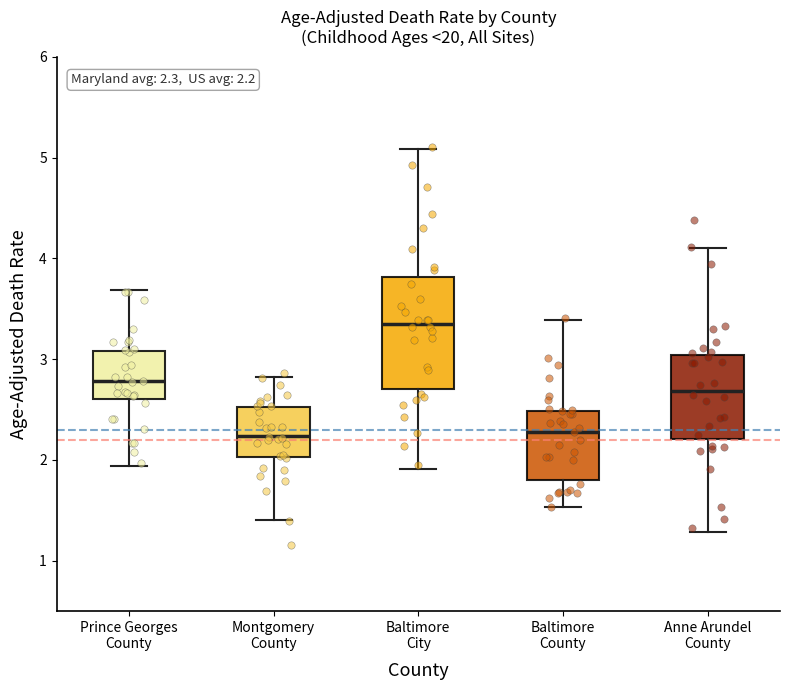

Which box's median line is the highest?

Baltimore City